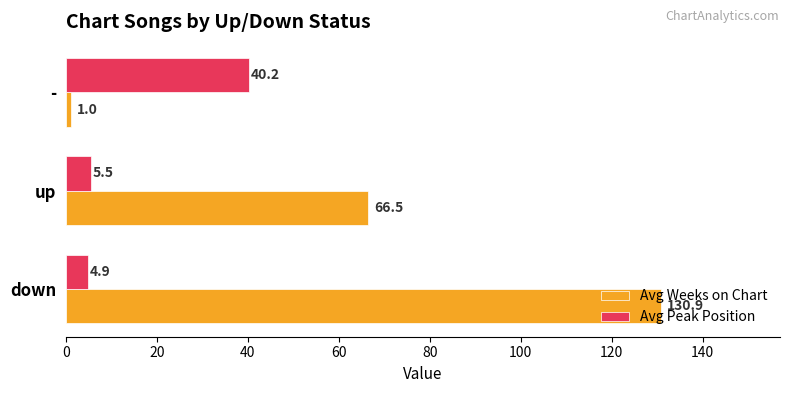

List the labels in order of Avg Weeks on Chart value, largest first.

down, up, -